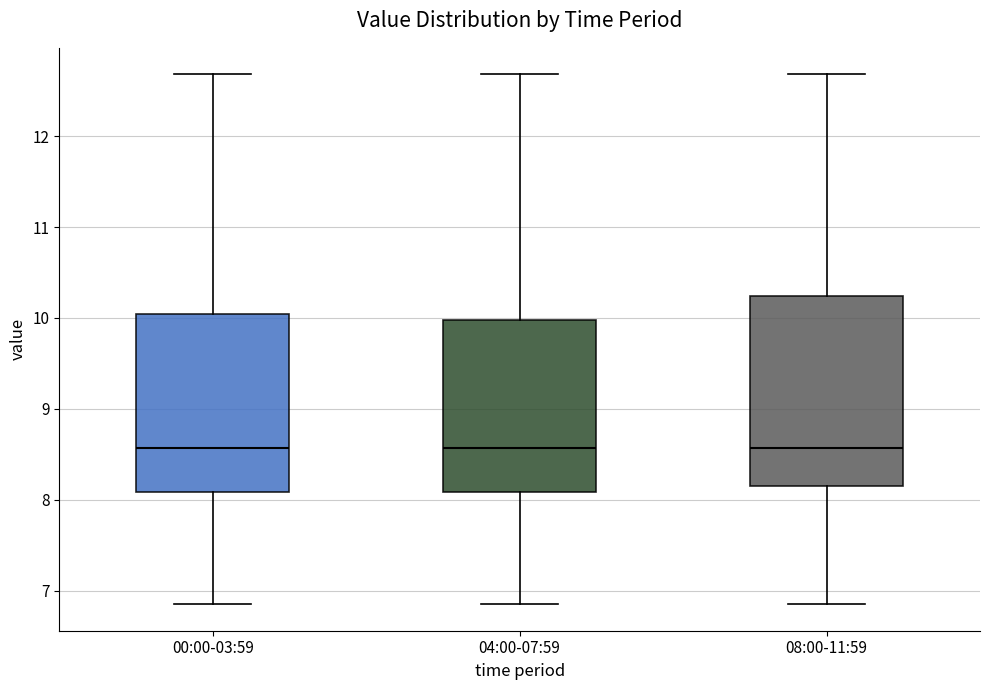

Where is the lower edge of the box for 04:00-07:59 on the y-axis? The values are not printed on the chart, so give them approximately, as read against the axis.

8.1